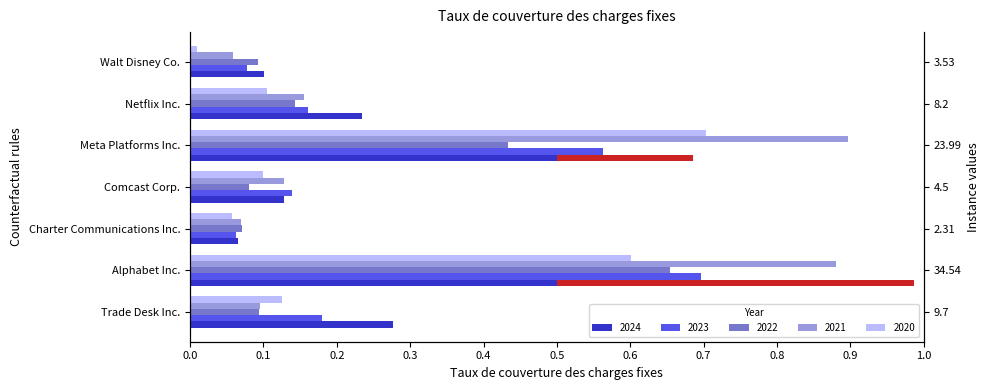

How many bars are there in total?

35